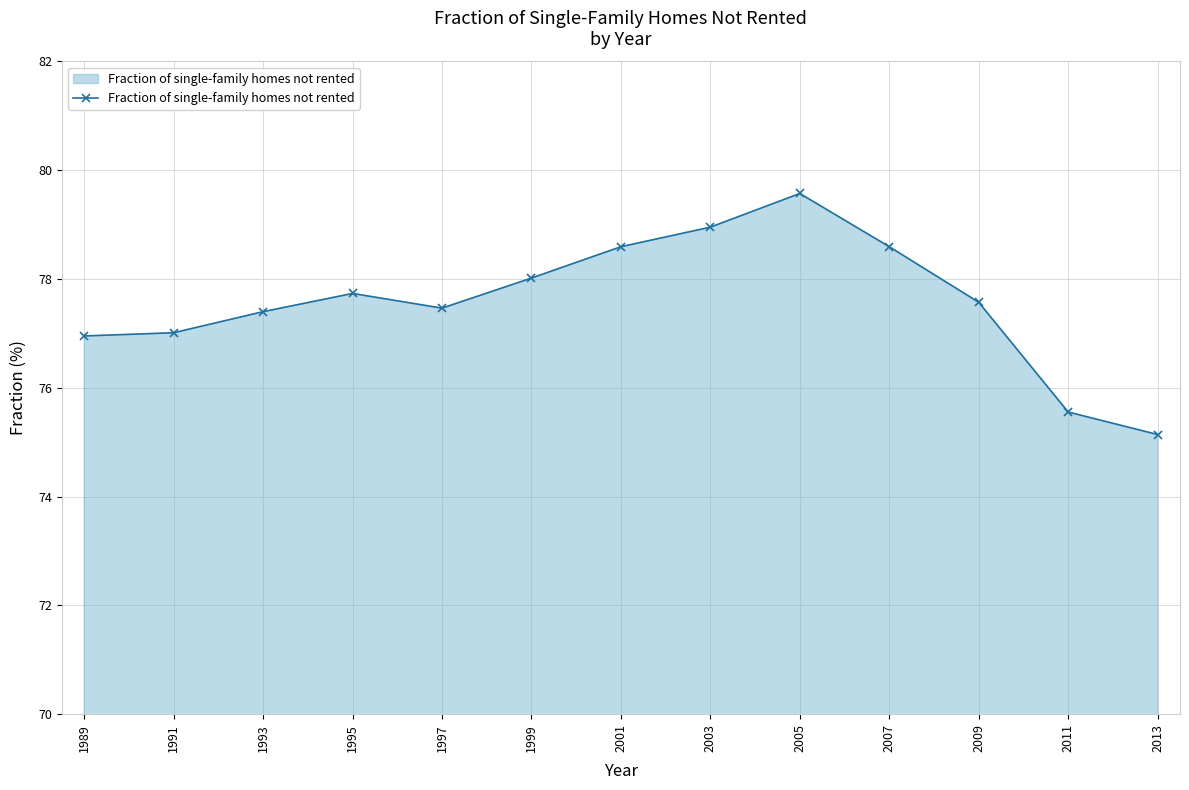

What is the smallest value displayed?

75.1